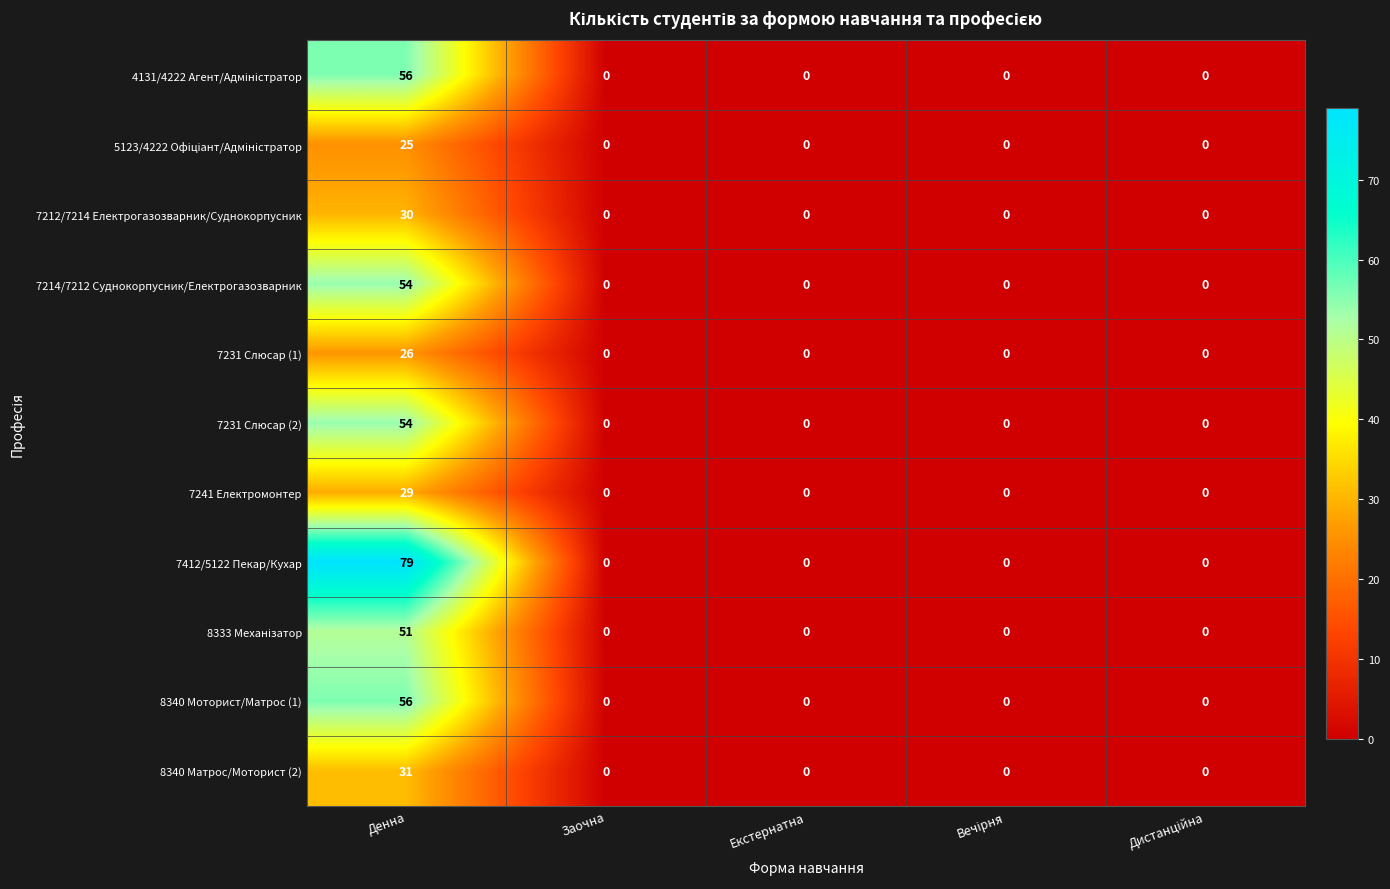

True or false: 8340 Моторист/Матрос (1) has a value of 22 at Денна.

False